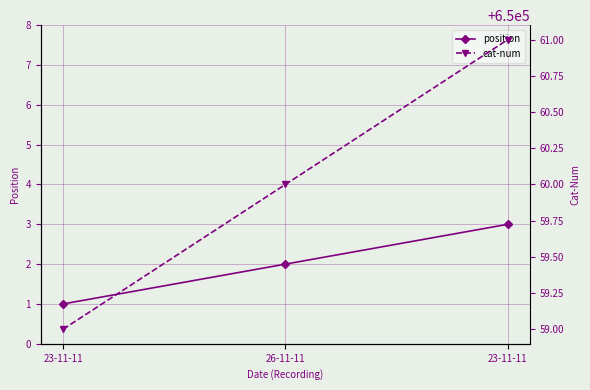

Reading left to right, extract all data points from this chart.

position: 1	2	3
cat-num: 650059	650060	650061